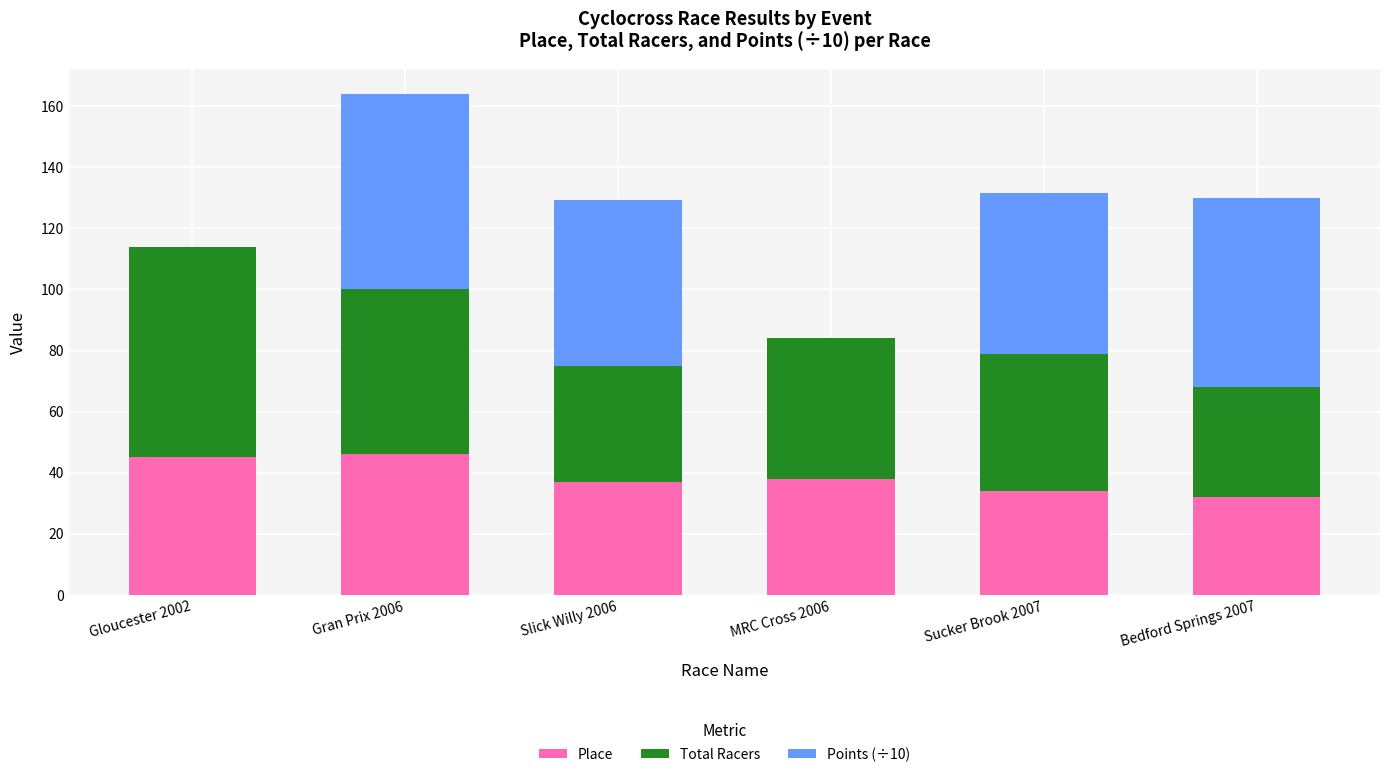

Is it true that Place equals 34.0 at Sucker Brook 2007?

True